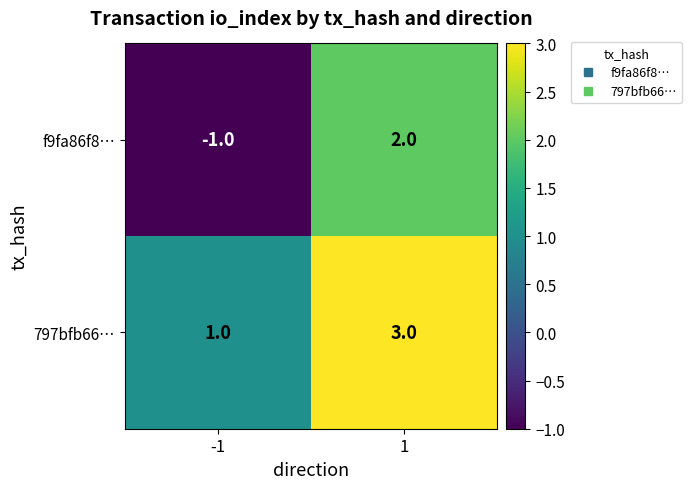

What is the greatest value displayed?

3